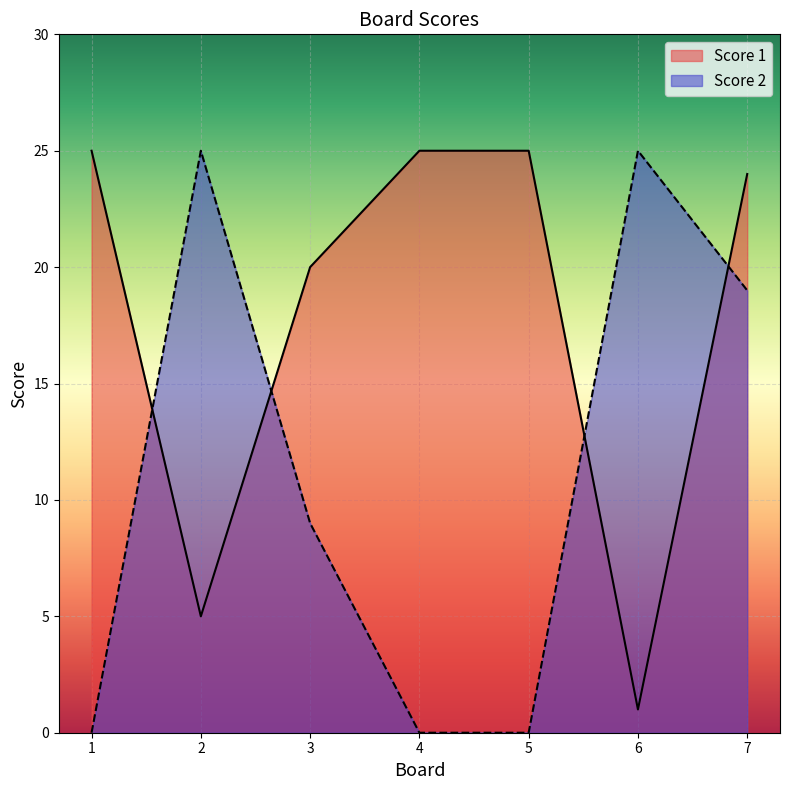

List the labels in order of Score 1 value, smallest first.

6, 2, 3, 7, 1, 4, 5